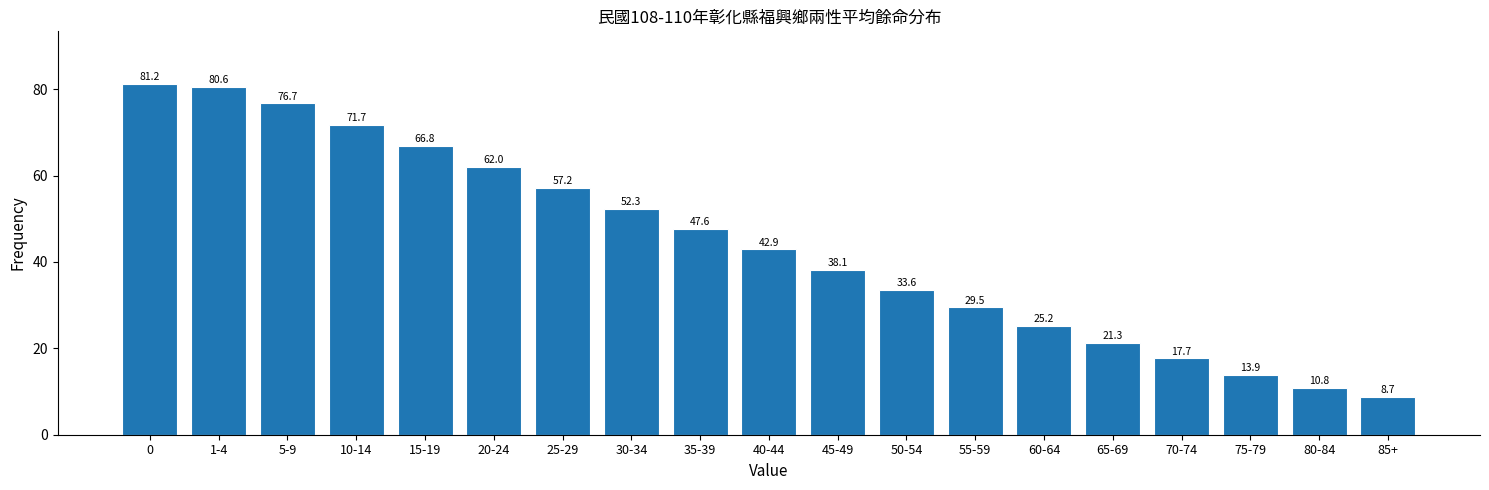

Reading left to right, transcribe all the data shown in this chart.

0=81.2	1-4=80.6	5-9=76.7	10-14=71.7	15-19=66.8	20-24=62.0	25-29=57.2	30-34=52.3	35-39=47.6	40-44=42.9	45-49=38.1	50-54=33.6	55-59=29.5	60-64=25.2	65-69=21.3	70-74=17.7	75-79=13.9	80-84=10.8	85+=8.7